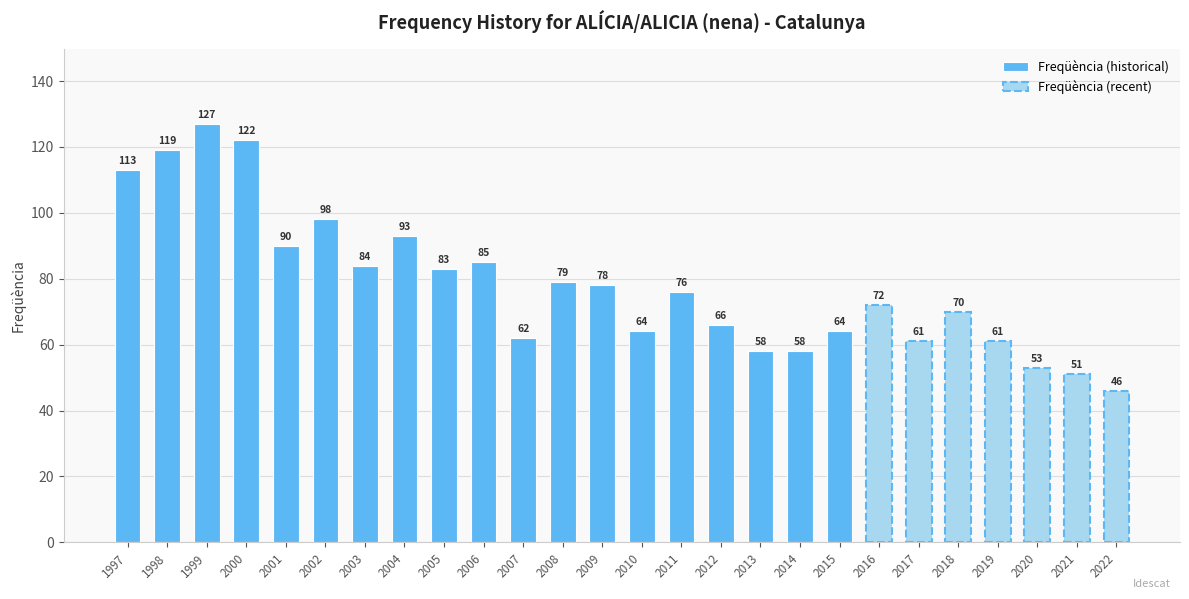

What is the value of the 21st bar from the left?

61